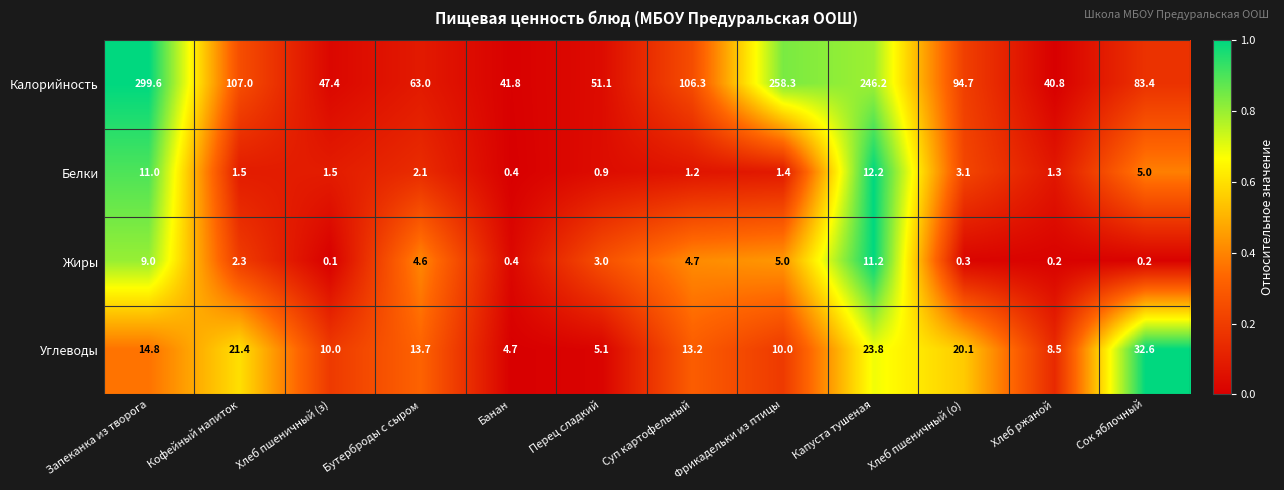

How many series are shown in this chart?

4